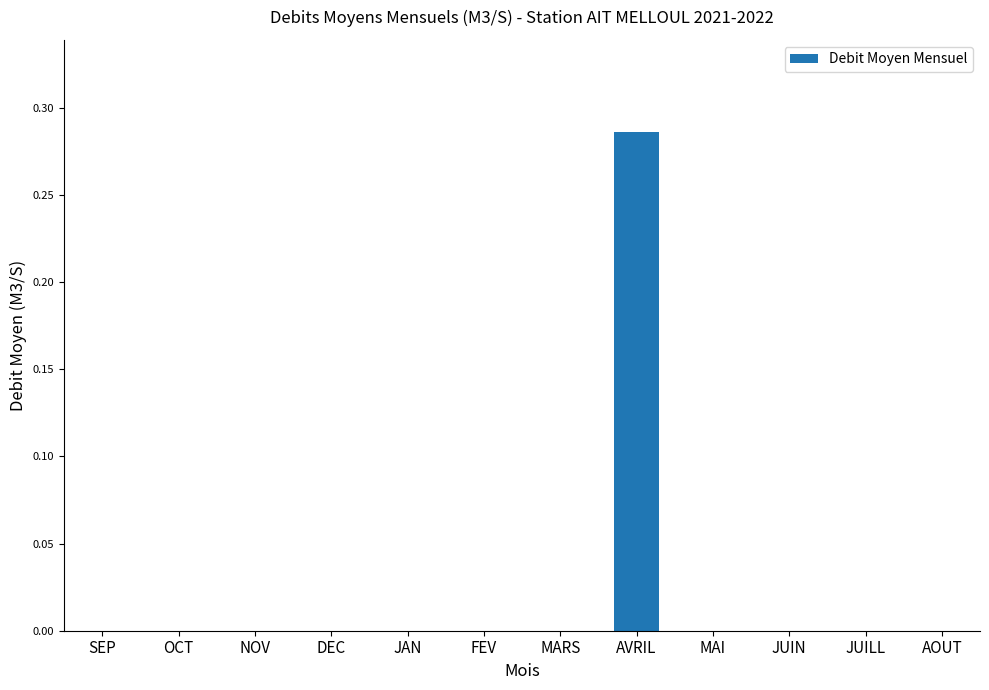

The value at JAN is 0.2. True or false?

False